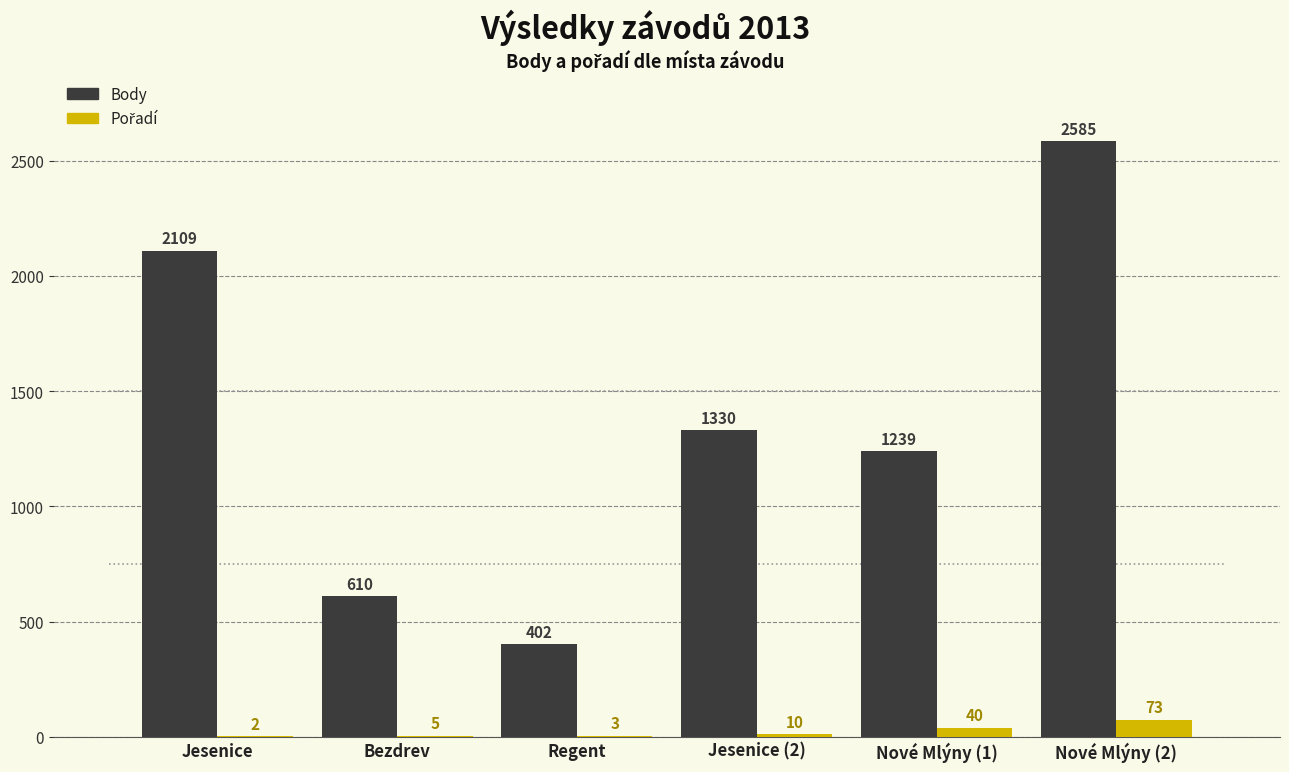

Where does the Body series first go above 1330?

Jesenice